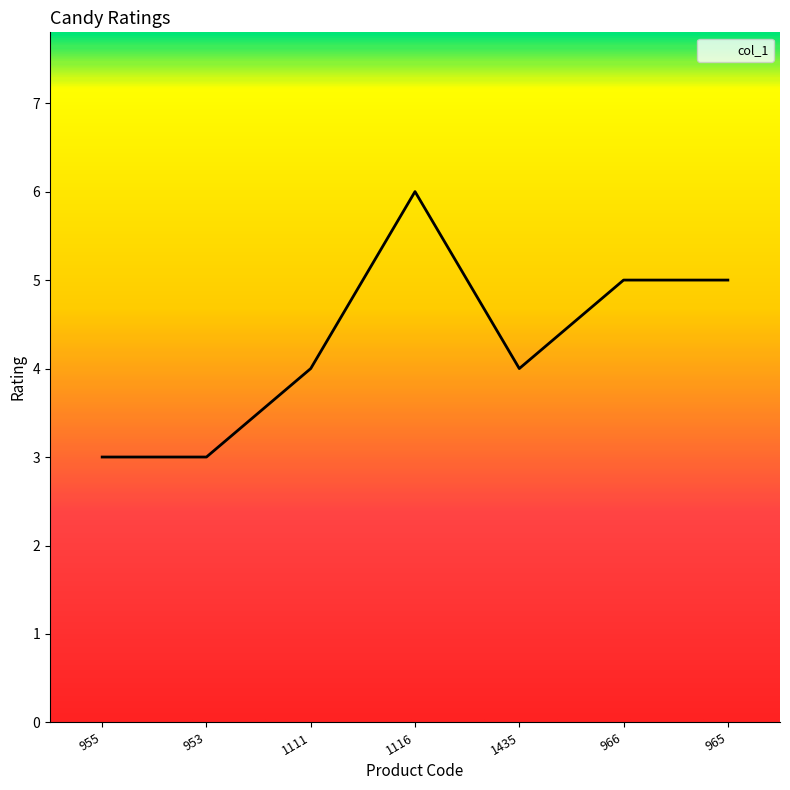

What is the smallest value displayed?

3